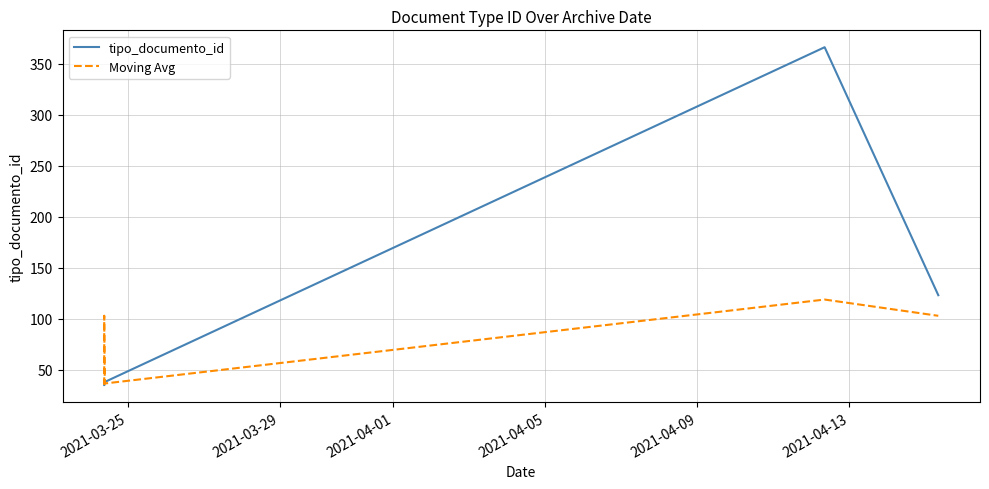

What is the value of the tipo_documento_id point at the 3rd from the left?

39.0